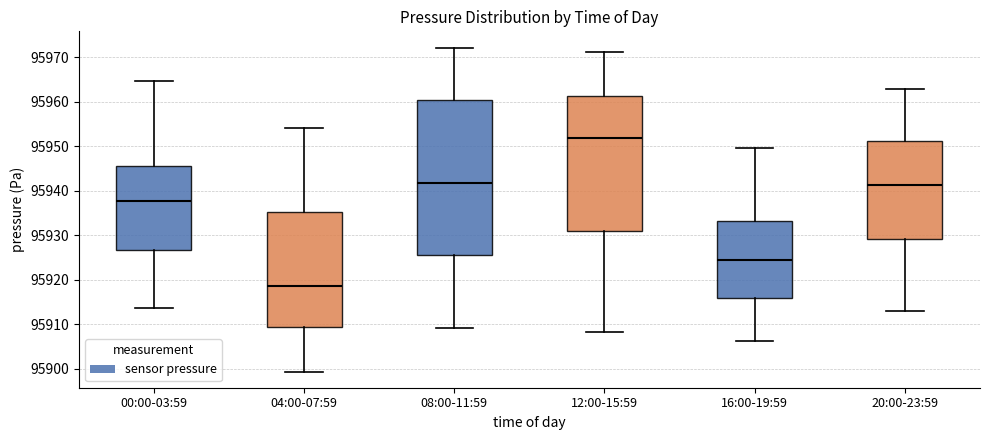

Reading left to right, transcribe this box plot: for each box, give where its median line is, the range the box spans, and where its two whiskers end, as read against the y-axis. The values are not printed on the chart, so give them approximately, as read against the axis.

00:00-03:59: median 95938, box 95927 to 95946, whiskers 95914 to 95965
04:00-07:59: median 95919, box 95909 to 95935, whiskers 95899 to 95954
08:00-11:59: median 95942, box 95925 to 95960, whiskers 95909 to 95972
12:00-15:59: median 95952, box 95931 to 95961, whiskers 95908 to 95971
16:00-19:59: median 95924, box 95916 to 95933, whiskers 95906 to 95950
20:00-23:59: median 95941, box 95929 to 95951, whiskers 95913 to 95963